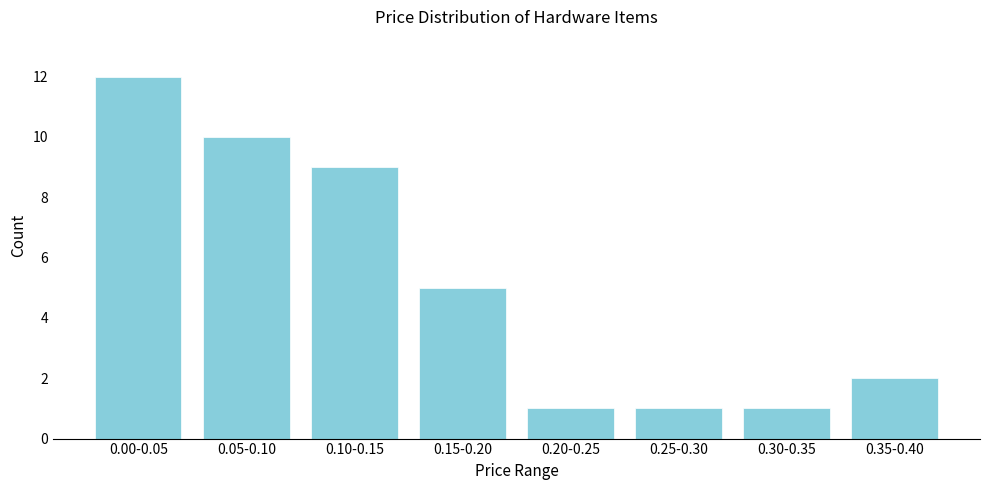

Reading left to right, transcribe all the data shown in this chart.

12	10	9	5	1	1	1	2